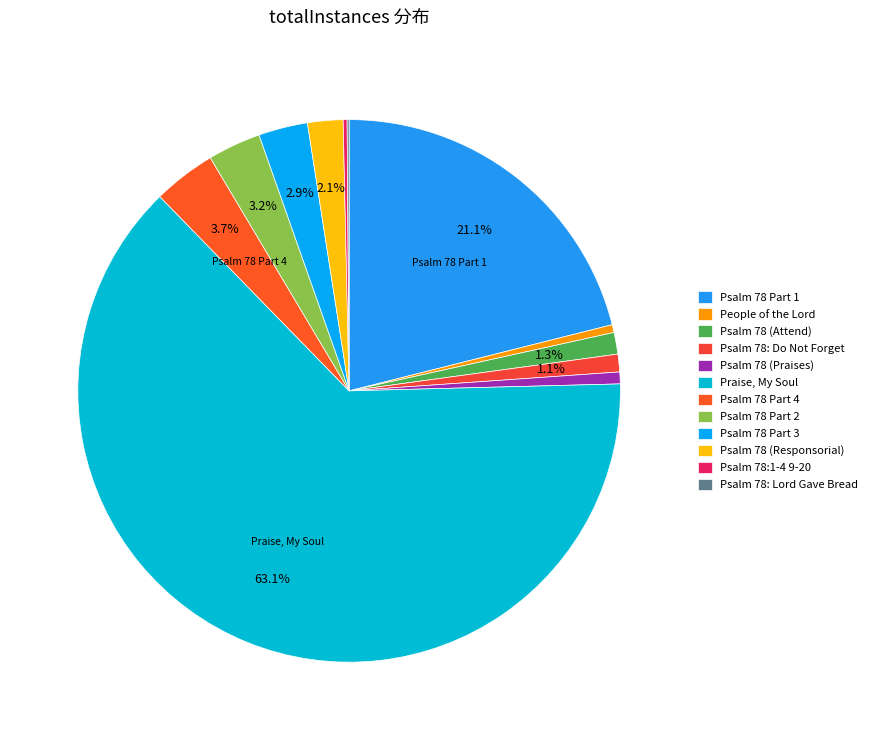

What percentage is NOT represented by Psalm 78:1-4 9-20?

99.8%